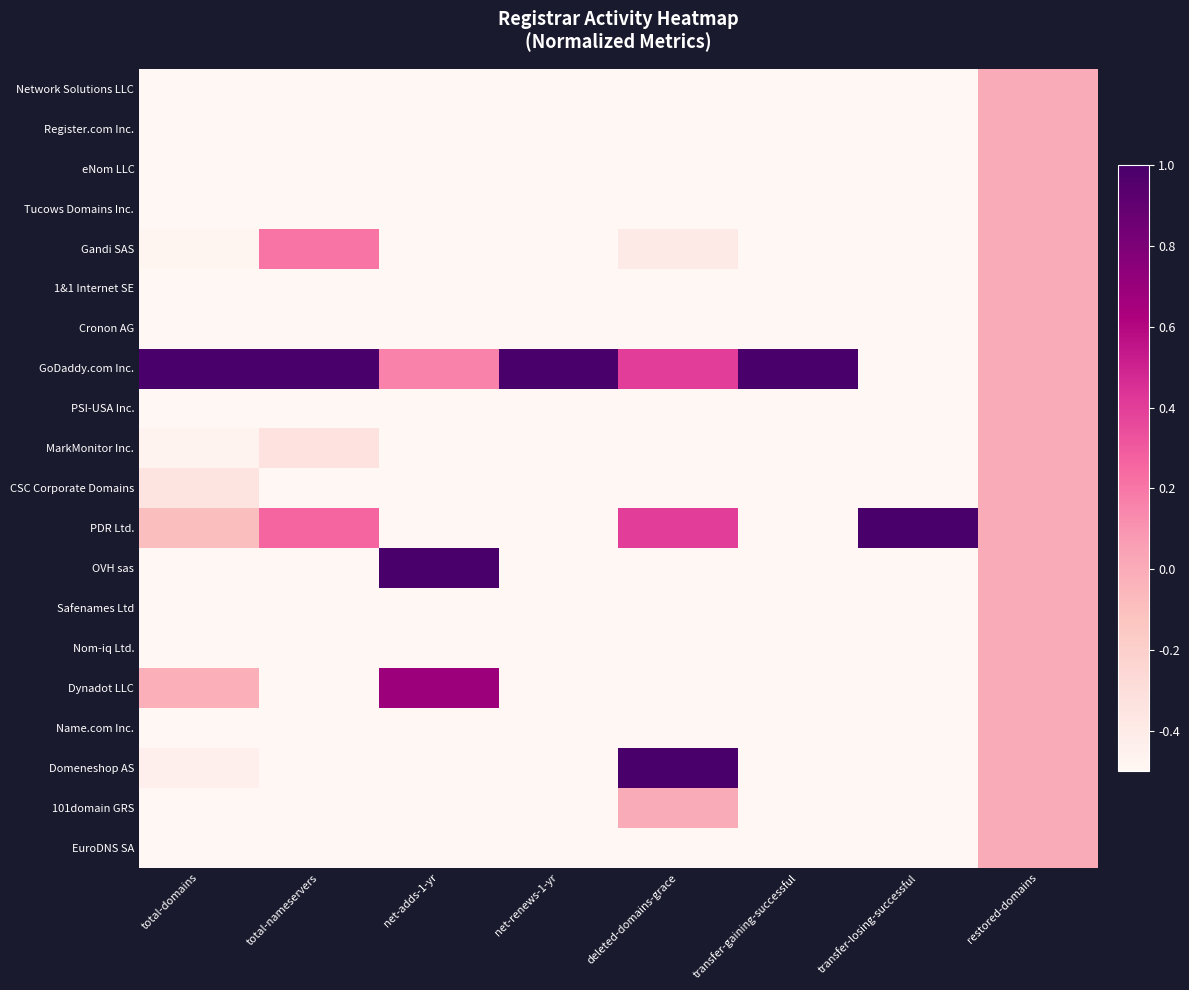

Reading left to right, what are all the values shown in this chart?

Network Solutions LLC: total-domains=-1.0	total-nameservers=-0.9	net-adds-1-yr=-0.9	net-renews-1-yr=-1.0	deleted-domains-grace=-1.0	transfer-gaining-successful=-1.0	transfer-losing-successful=-1.0	restored-domains=0.0
Register.com Inc.: total-domains=-1.0	total-nameservers=-1.0	net-adds-1-yr=-1.0	net-renews-1-yr=-1.0	deleted-domains-grace=-1.0	transfer-gaining-successful=-1.0	transfer-losing-successful=-1.0	restored-domains=0.0
eNom LLC: total-domains=-0.9	total-nameservers=-0.8	net-adds-1-yr=-0.7	net-renews-1-yr=-1.0	deleted-domains-grace=-0.8	transfer-gaining-successful=-1.0	transfer-losing-successful=-1.0	restored-domains=0.0
Tucows Domains Inc.: total-domains=-0.7	total-nameservers=-0.7	net-adds-1-yr=-0.7	net-renews-1-yr=-0.8	deleted-domains-grace=-0.8	transfer-gaining-successful=-1.0	transfer-losing-successful=-1.0	restored-domains=0.0
Gandi SAS: total-domains=-0.5	total-nameservers=0.2	net-adds-1-yr=-0.8	net-renews-1-yr=-0.8	deleted-domains-grace=-0.4	transfer-gaining-successful=-1.0	transfer-losing-successful=-1.0	restored-domains=0.0
1&1 Internet SE: total-domains=-0.9	total-nameservers=-0.6	net-adds-1-yr=-1.0	net-renews-1-yr=-1.0	deleted-domains-grace=-1.0	transfer-gaining-successful=-1.0	transfer-losing-successful=-1.0	restored-domains=0.0
Cronon AG: total-domains=-0.9	total-nameservers=-0.8	net-adds-1-yr=-0.6	net-renews-1-yr=-0.6	deleted-domains-grace=-1.0	transfer-gaining-successful=-1.0	transfer-losing-successful=-1.0	restored-domains=0.0
GoDaddy.com Inc.: total-domains=1.0	total-nameservers=1.0	net-adds-1-yr=0.2	net-renews-1-yr=1.0	deleted-domains-grace=0.4	transfer-gaining-successful=1.0	transfer-losing-successful=-0.7	restored-domains=0.0
PSI-USA Inc.: total-domains=-0.9	total-nameservers=-0.7	net-adds-1-yr=-0.9	net-renews-1-yr=-0.8	deleted-domains-grace=-1.0	transfer-gaining-successful=-1.0	transfer-losing-successful=-1.0	restored-domains=0.0
MarkMonitor Inc.: total-domains=-0.5	total-nameservers=-0.3	net-adds-1-yr=-1.0	net-renews-1-yr=-1.0	deleted-domains-grace=-1.0	transfer-gaining-successful=-1.0	transfer-losing-successful=-1.0	restored-domains=0.0
CSC Corporate Domains: total-domains=-0.3	total-nameservers=-0.7	net-adds-1-yr=-1.0	net-renews-1-yr=-1.0	deleted-domains-grace=-1.0	transfer-gaining-successful=-1.0	transfer-losing-successful=-1.0	restored-domains=0.0
PDR Ltd.: total-domains=-0.1	total-nameservers=0.3	net-adds-1-yr=-0.6	net-renews-1-yr=-0.8	deleted-domains-grace=0.4	transfer-gaining-successful=-1.0	transfer-losing-successful=1.0	restored-domains=0.0
OVH sas: total-domains=-0.7	total-nameservers=-0.8	net-adds-1-yr=1.0	net-renews-1-yr=-1.0	deleted-domains-grace=-0.6	transfer-gaining-successful=-1.0	transfer-losing-successful=-1.0	restored-domains=0.0
Safenames Ltd: total-domains=-0.9	total-nameservers=-1.0	net-adds-1-yr=-1.0	net-renews-1-yr=-0.6	deleted-domains-grace=-1.0	transfer-gaining-successful=-1.0	transfer-losing-successful=-1.0	restored-domains=0.0
Nom-iq Ltd.: total-domains=-0.7	total-nameservers=-0.8	net-adds-1-yr=-1.0	net-renews-1-yr=-1.0	deleted-domains-grace=-1.0	transfer-gaining-successful=-1.0	transfer-losing-successful=-1.0	restored-domains=0.0
Dynadot LLC: total-domains=-0.0	total-nameservers=-0.7	net-adds-1-yr=0.7	net-renews-1-yr=-1.0	deleted-domains-grace=-0.8	transfer-gaining-successful=-1.0	transfer-losing-successful=-1.0	restored-domains=0.0
Name.com Inc.: total-domains=-0.8	total-nameservers=-0.6	net-adds-1-yr=-1.0	net-renews-1-yr=-1.0	deleted-domains-grace=-0.8	transfer-gaining-successful=-1.0	transfer-losing-successful=-1.0	restored-domains=0.0
Domeneshop AS: total-domains=-0.4	total-nameservers=-0.8	net-adds-1-yr=-0.7	net-renews-1-yr=-0.6	deleted-domains-grace=1.0	transfer-gaining-successful=-1.0	transfer-losing-successful=-1.0	restored-domains=0.0
101domain GRS: total-domains=-0.8	total-nameservers=-0.7	net-adds-1-yr=-0.9	net-renews-1-yr=-1.0	deleted-domains-grace=0.0	transfer-gaining-successful=-1.0	transfer-losing-successful=-1.0	restored-domains=0.0
EuroDNS SA: total-domains=-0.9	total-nameservers=-0.9	net-adds-1-yr=-1.0	net-renews-1-yr=-0.8	deleted-domains-grace=-0.8	transfer-gaining-successful=-1.0	transfer-losing-successful=-1.0	restored-domains=0.0